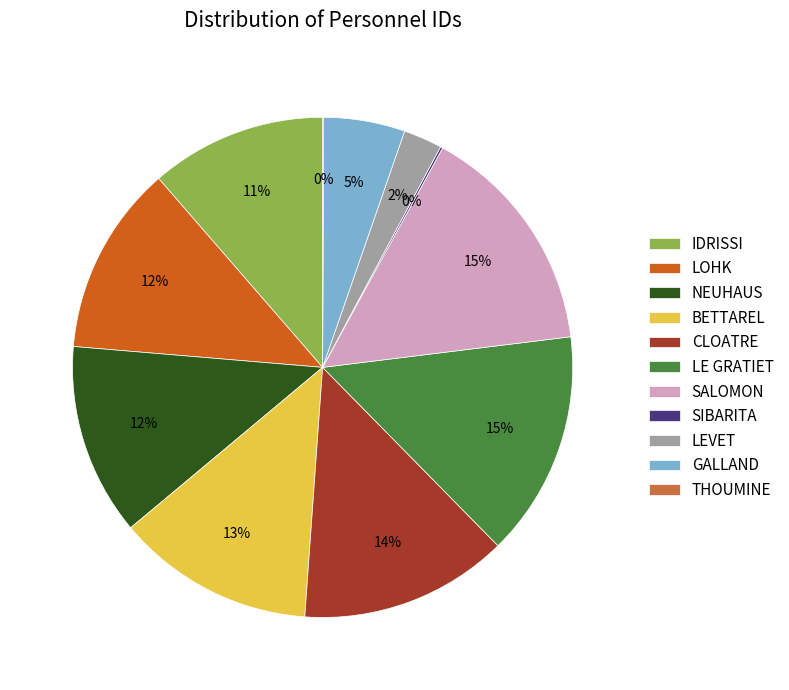

To the nearest percent, what percentage of the pie is SALOMON?

15%